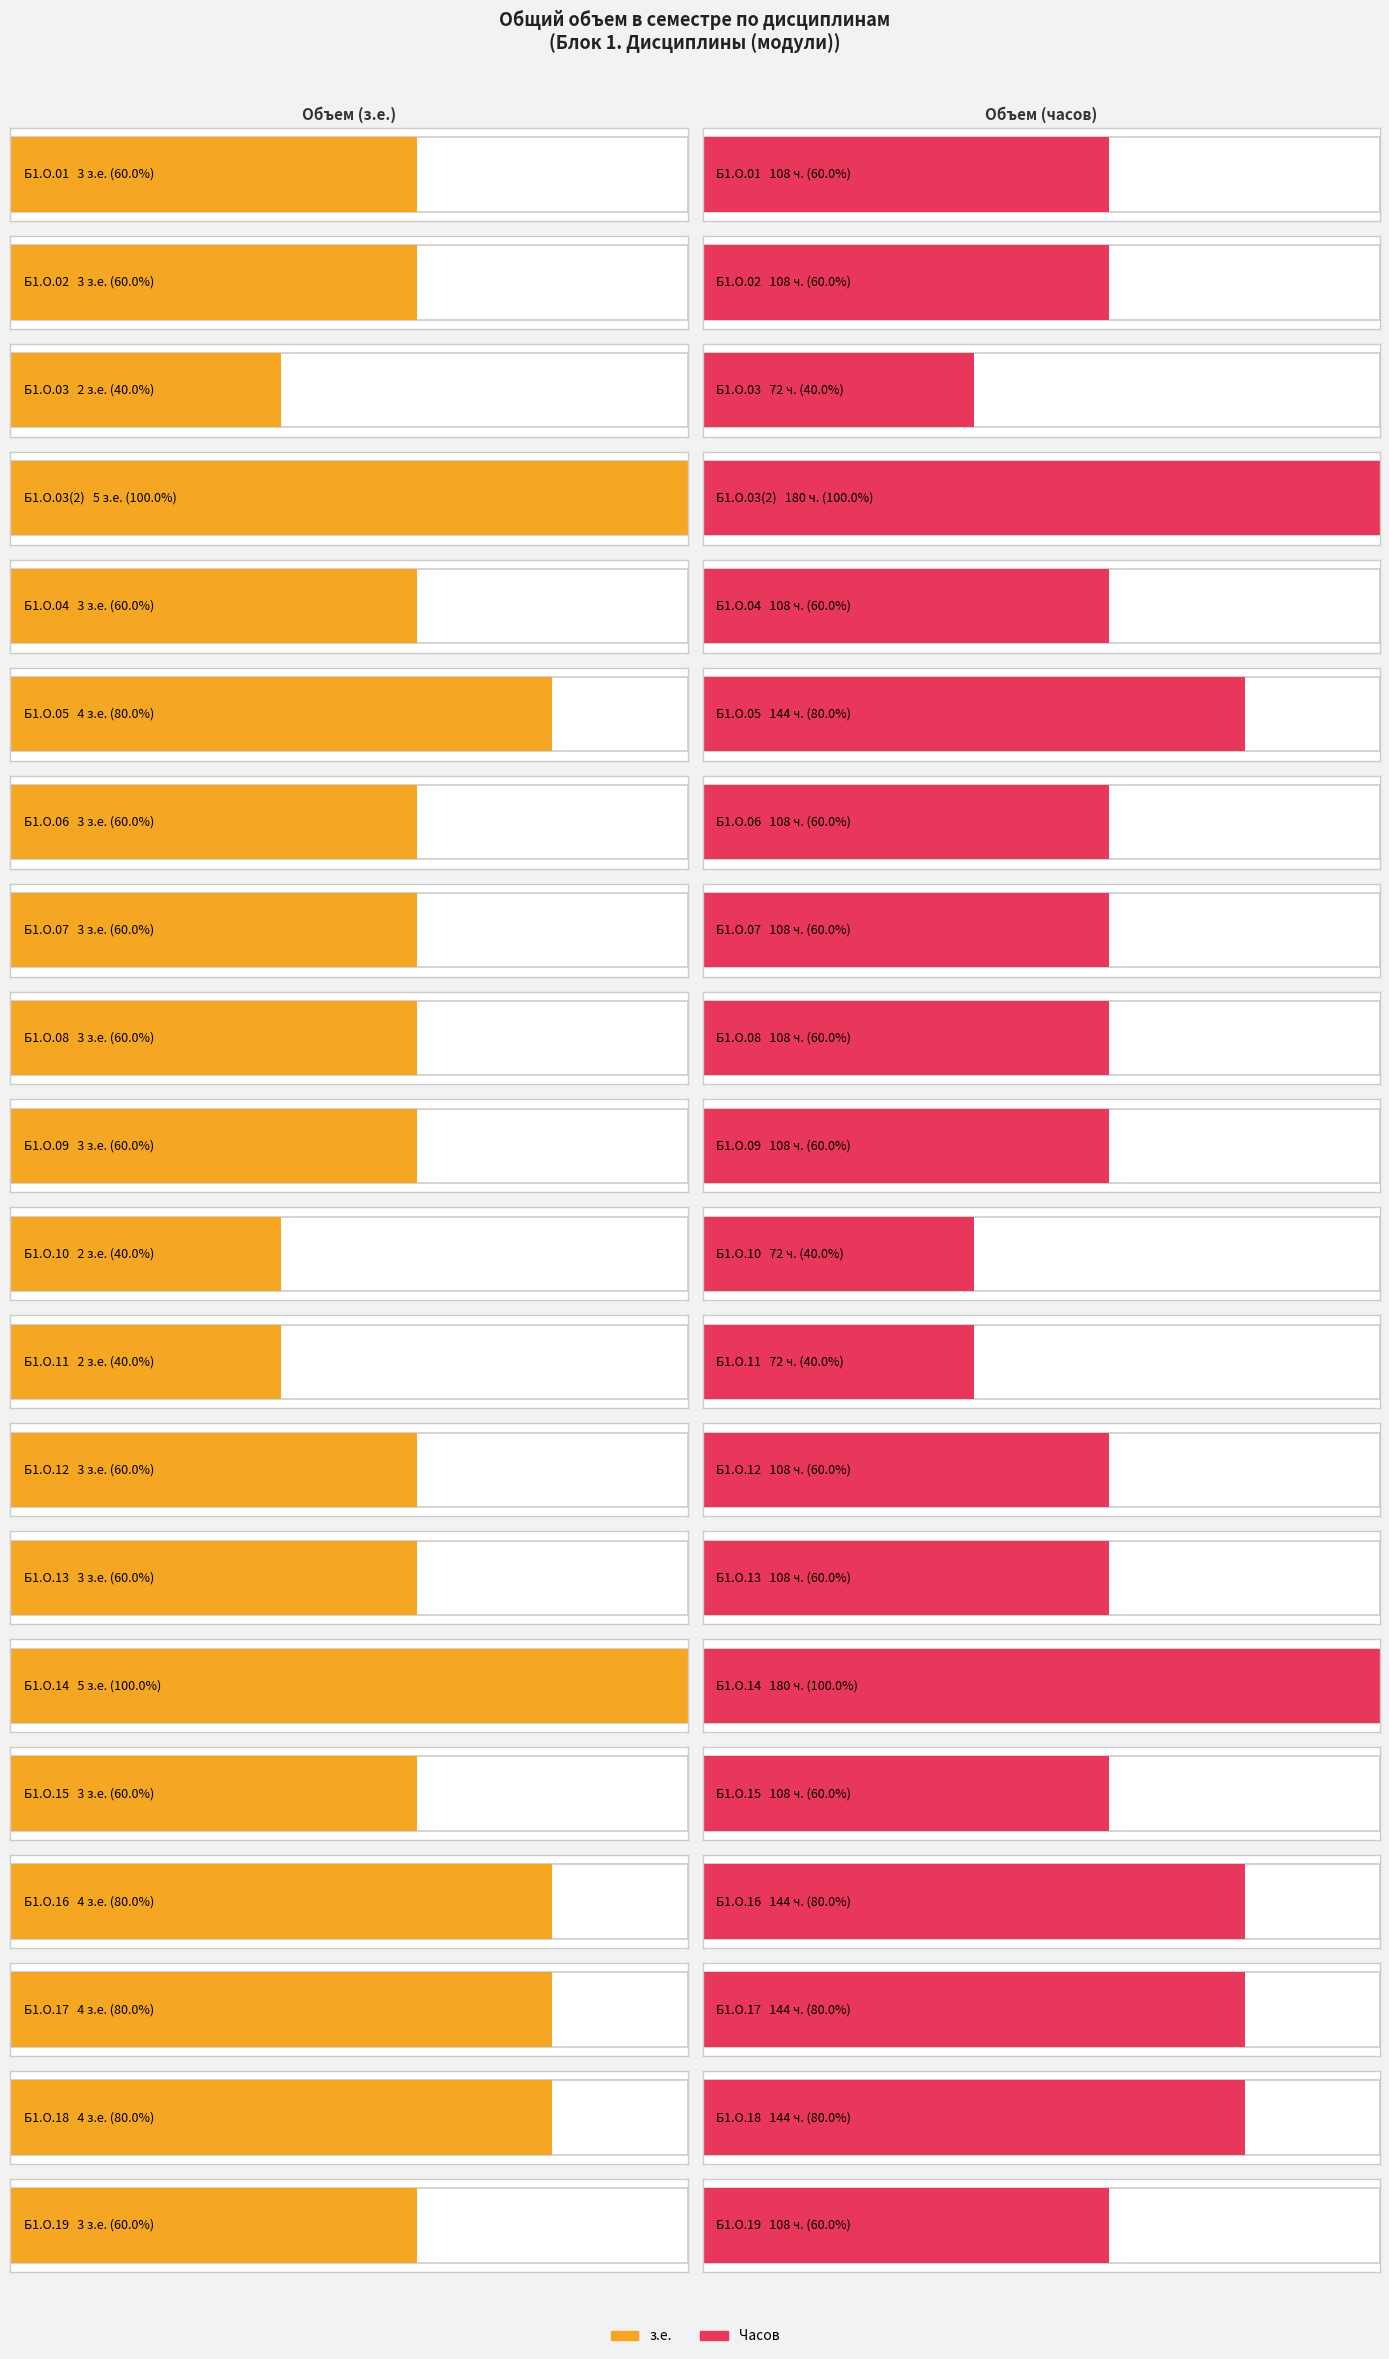

Which series changed the most between Б1.О.01 and Б1.О.05?

Часов